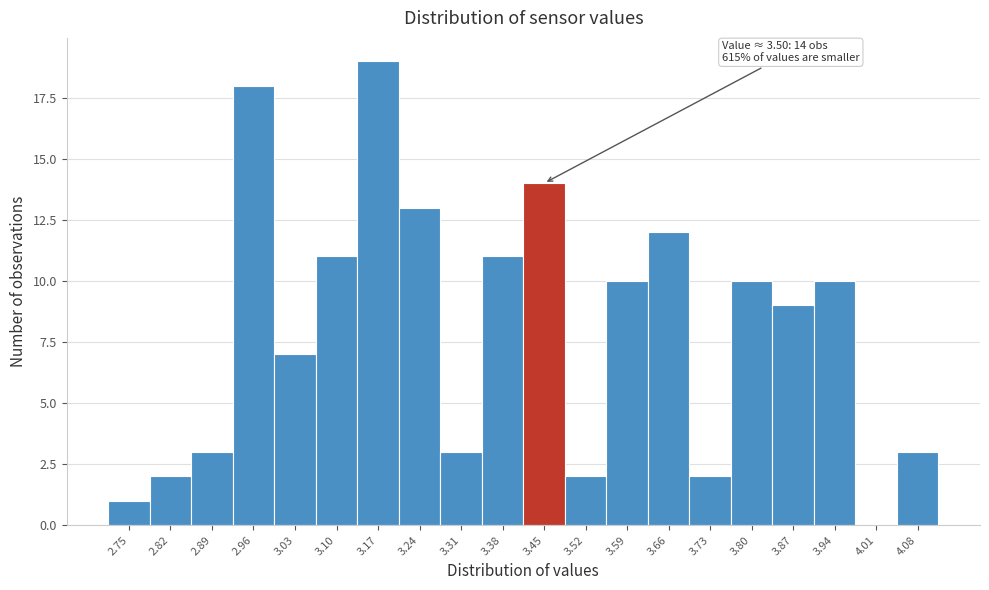

Reading left to right, extract all data points from this chart.

2.75=1	2.82=2	2.89=3	2.96=18	3.03=7	3.10=11	3.17=19	3.24=13	3.31=3	3.38=11	3.45=14	3.52=2	3.59=10	3.66=12	3.73=2	3.80=10	3.87=9	3.94=10	4.01=0	4.08=3